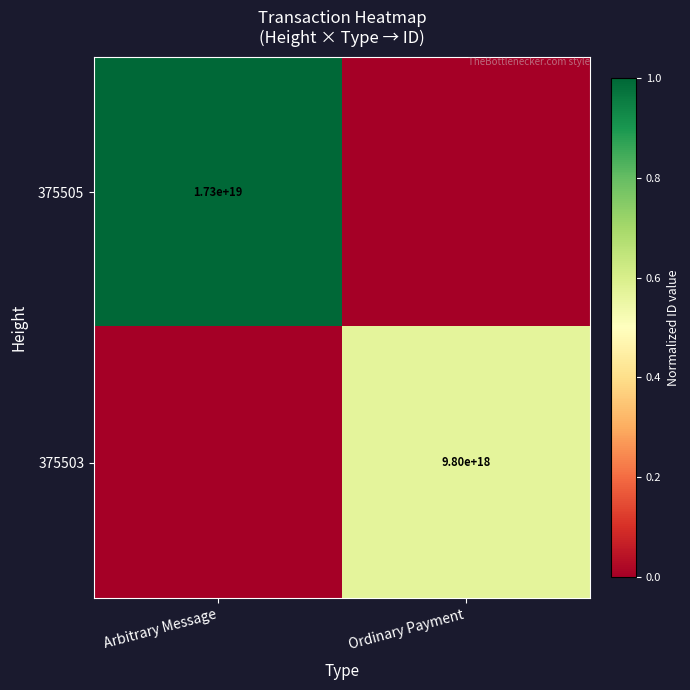

Is the value of 375503 at Ordinary Payment greater than the value of 375505 at Arbitrary Message?

No